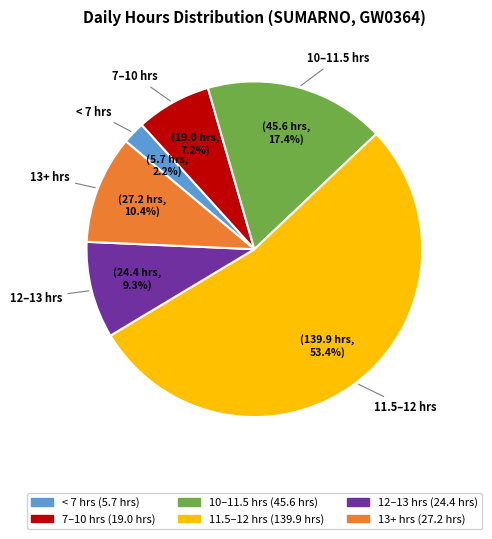

Is there a majority slice in this chart?

Yes